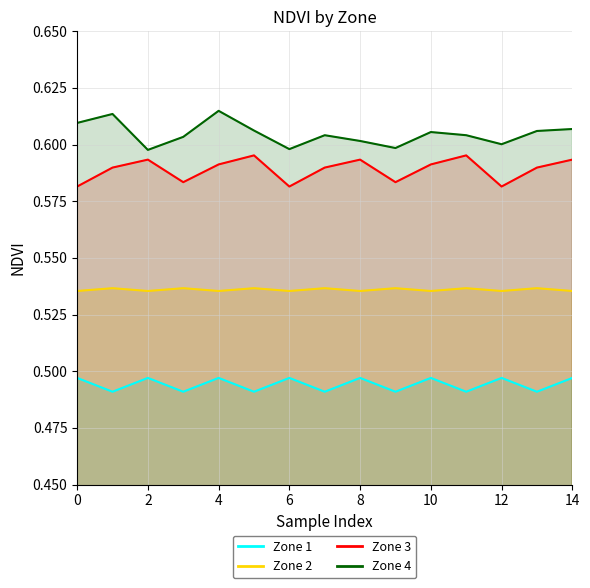

Reading left to right, list all the values displayed in this chart.

Zone 1: 0.5	0.5	0.5	0.5	0.5	0.5	0.5	0.5	0.5	0.5	0.5	0.5	0.5	0.5	0.5
Zone 2: 0.5	0.5	0.5	0.5	0.5	0.5	0.5	0.5	0.5	0.5	0.5	0.5	0.5	0.5	0.5
Zone 3: 0.6	0.6	0.6	0.6	0.6	0.6	0.6	0.6	0.6	0.6	0.6	0.6	0.6	0.6	0.6
Zone 4: 0.6	0.6	0.6	0.6	0.6	0.6	0.6	0.6	0.6	0.6	0.6	0.6	0.6	0.6	0.6